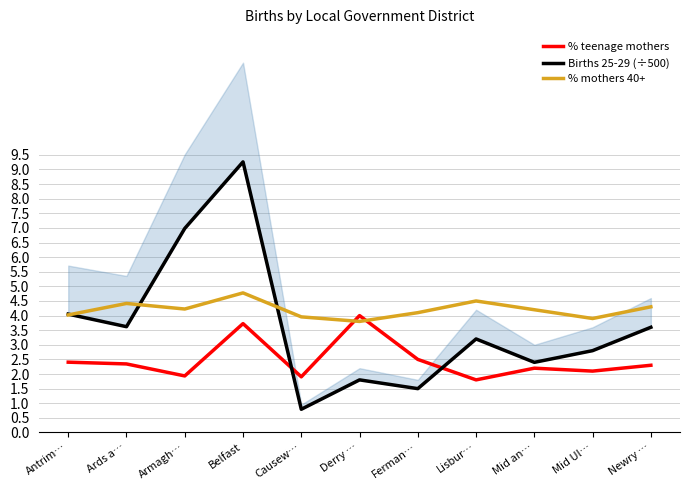

How many interior local peaks does the Births 25-29 (÷500) series have?

3